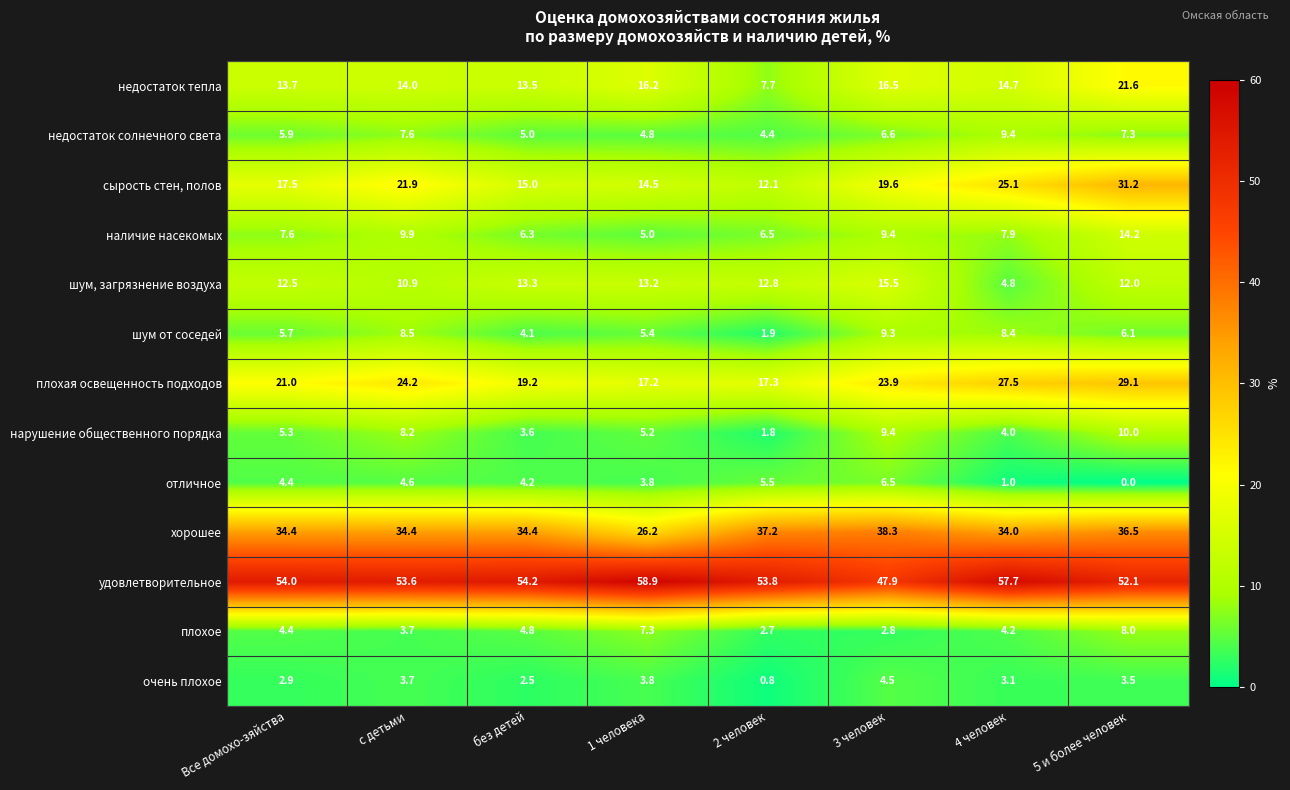

What is the sum of the нарушение общественного порядка values at 4 человек and без детей?

7.6